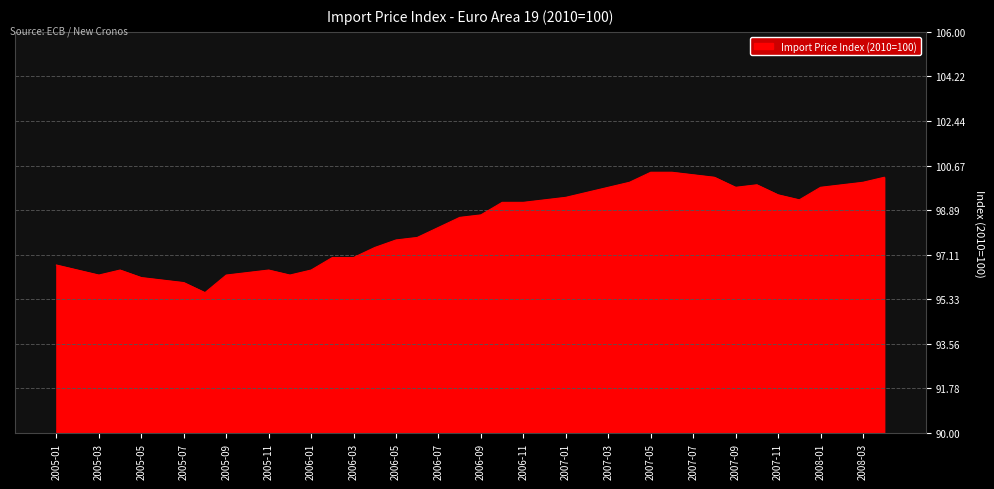

What is the greatest value displayed?

100.4